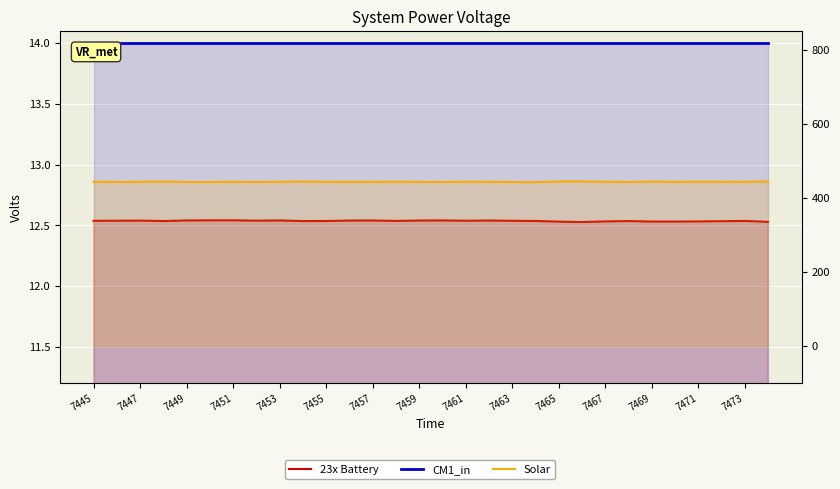

How many 23x Battery values are between 12 and 13?

30